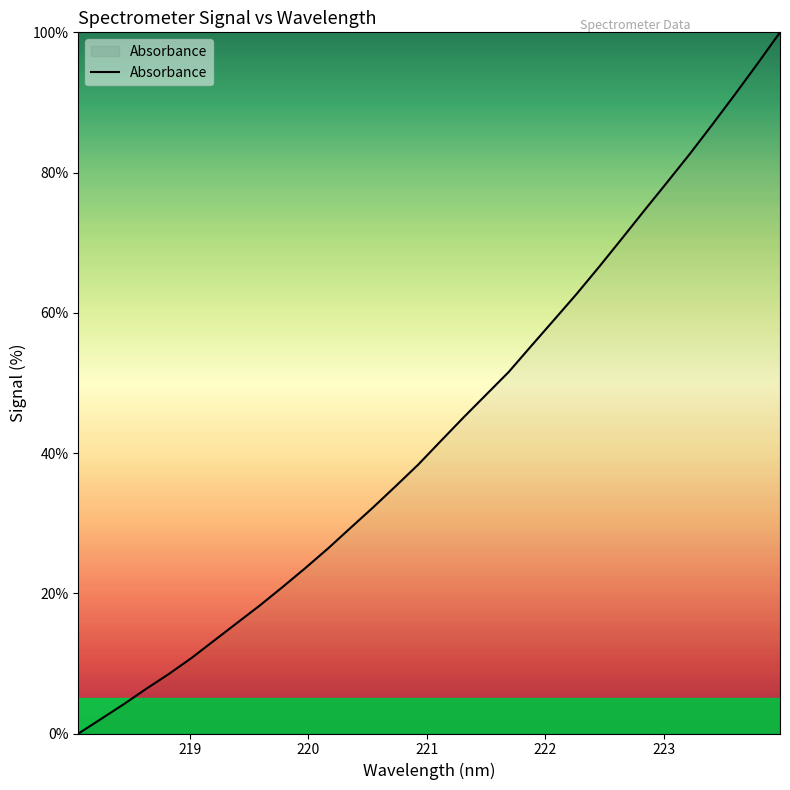

What is the difference between the maximum and minimum values?

100.0